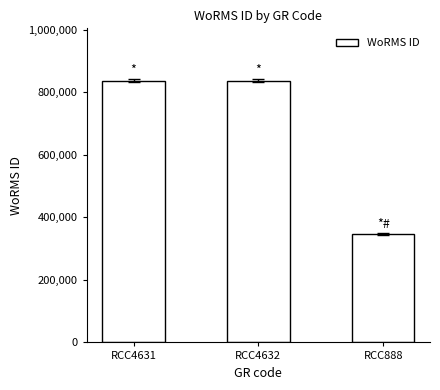

The chart shows a value of 522938 at RCC4631. True or false?

False